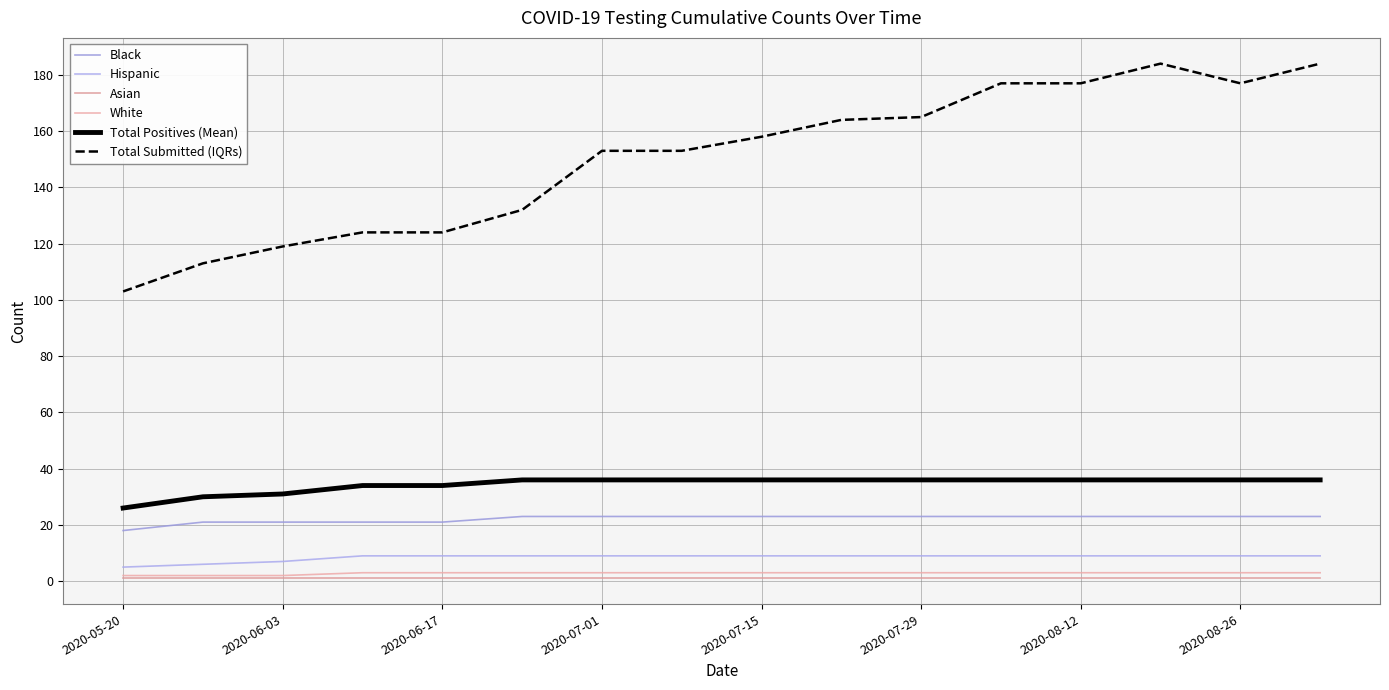

At how many categories does at least one series exceed 142?

10